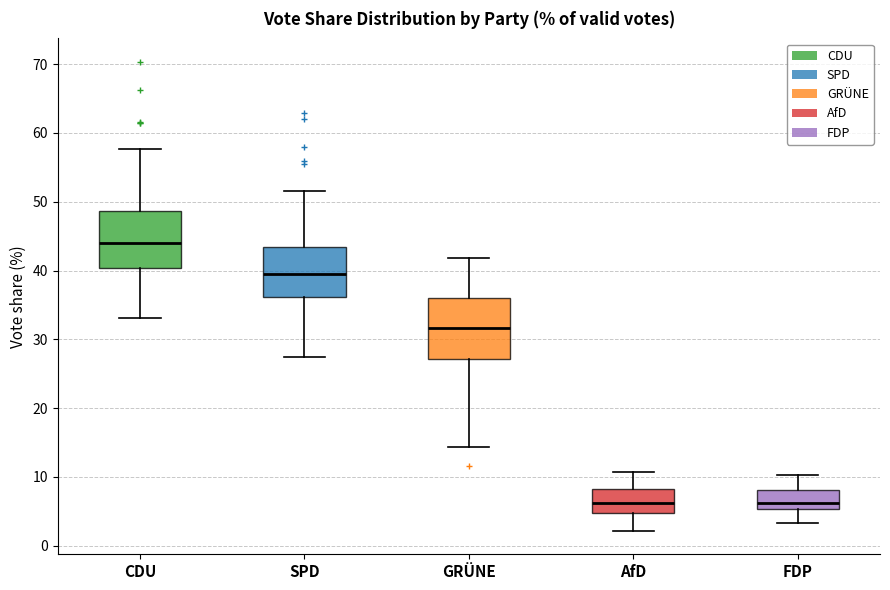

Reading left to right, read every box against the y-axis: the position of its median line, the range the box covers, and the ends of its whiskers. The values are not printed on the chart, so give them approximately, as read against the axis.

CDU: median 44, box 40 to 49, whiskers 33 to 58
SPD: median 39, box 36 to 43, whiskers 27 to 52
GRÜNE: median 32, box 27 to 36, whiskers 14 to 42
AfD: median 6, box 5 to 8, whiskers 2 to 11
FDP: median 6, box 5 to 8, whiskers 3 to 10